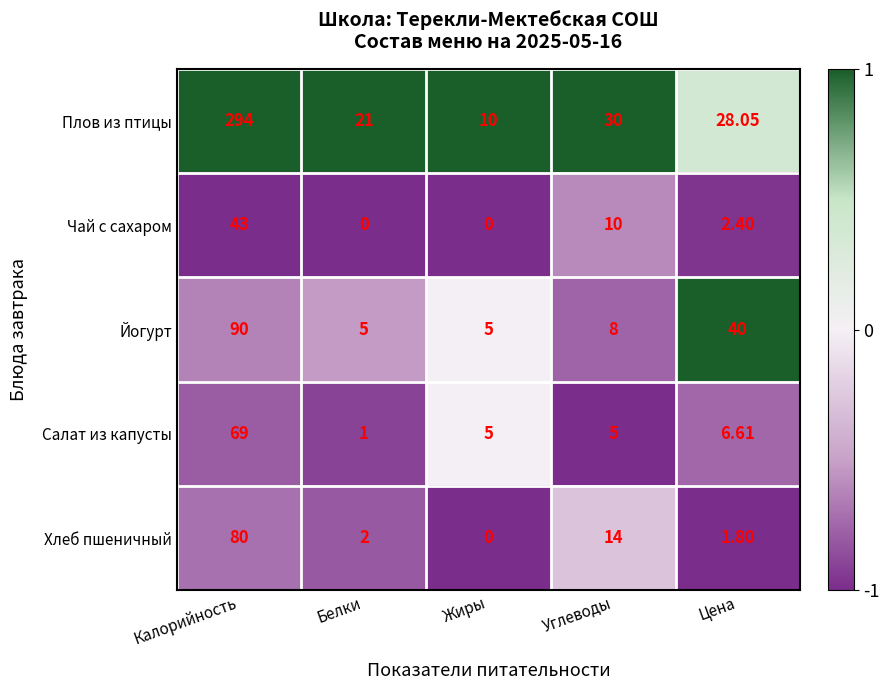

At Калорийность, list the series in order from largest to smallest.

Плов из птицы, Йогурт, Хлеб пшеничный, Салат из капусты, Чай с сахаром